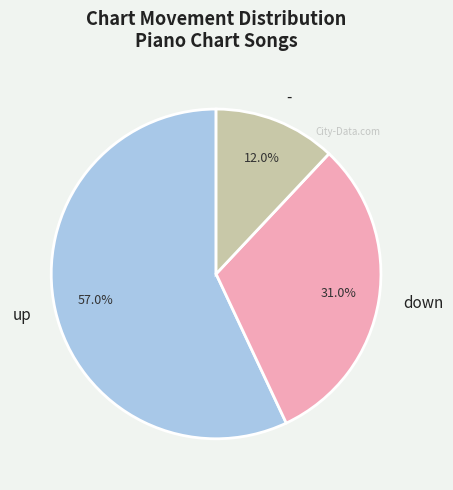

What is the majority slice?

up